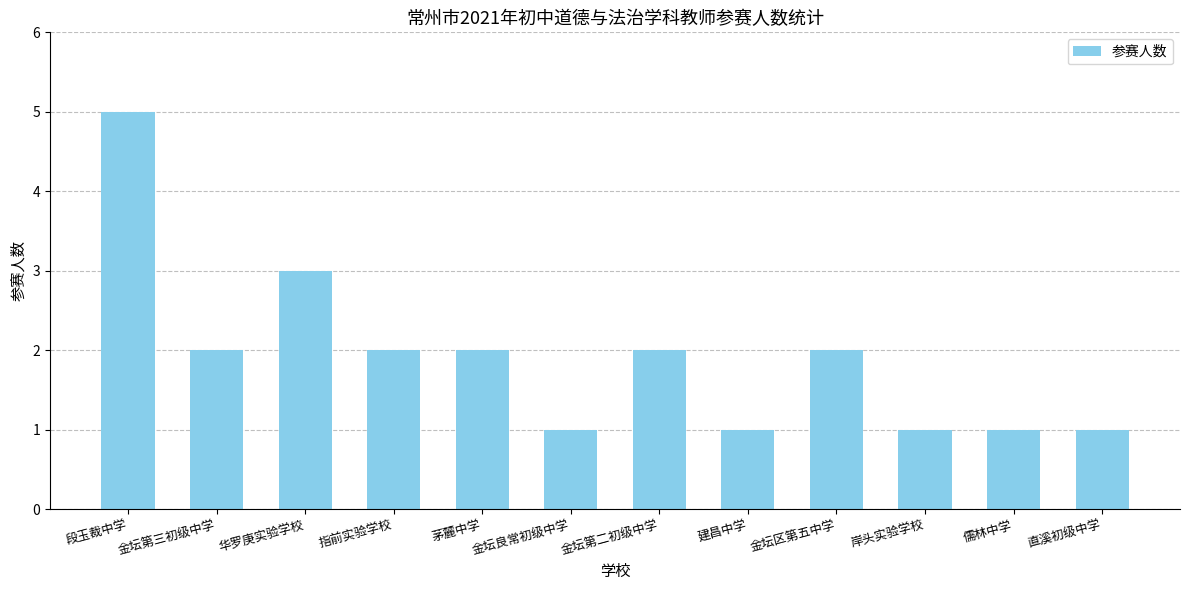

At which label is the value closest to 3?

华罗庚实验学校